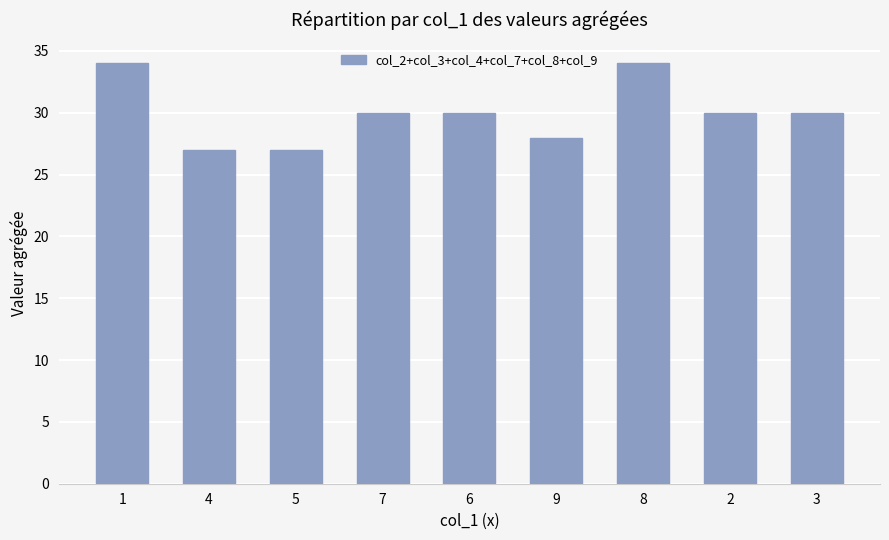

Reading left to right, extract all data points from this chart.

1=34	4=27	5=27	7=30	6=30	9=28	8=34	2=30	3=30